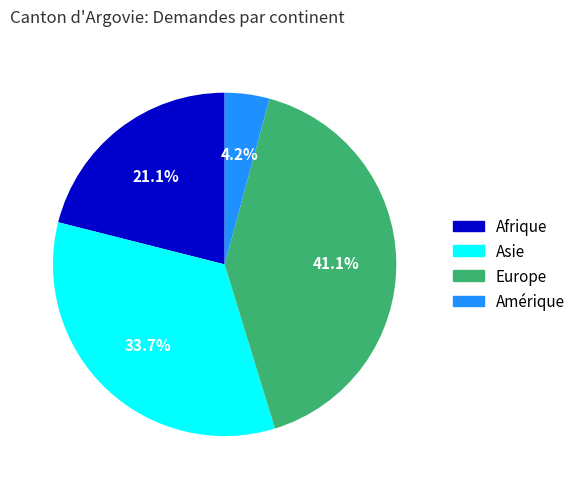

Which slice is the smallest?

Amérique